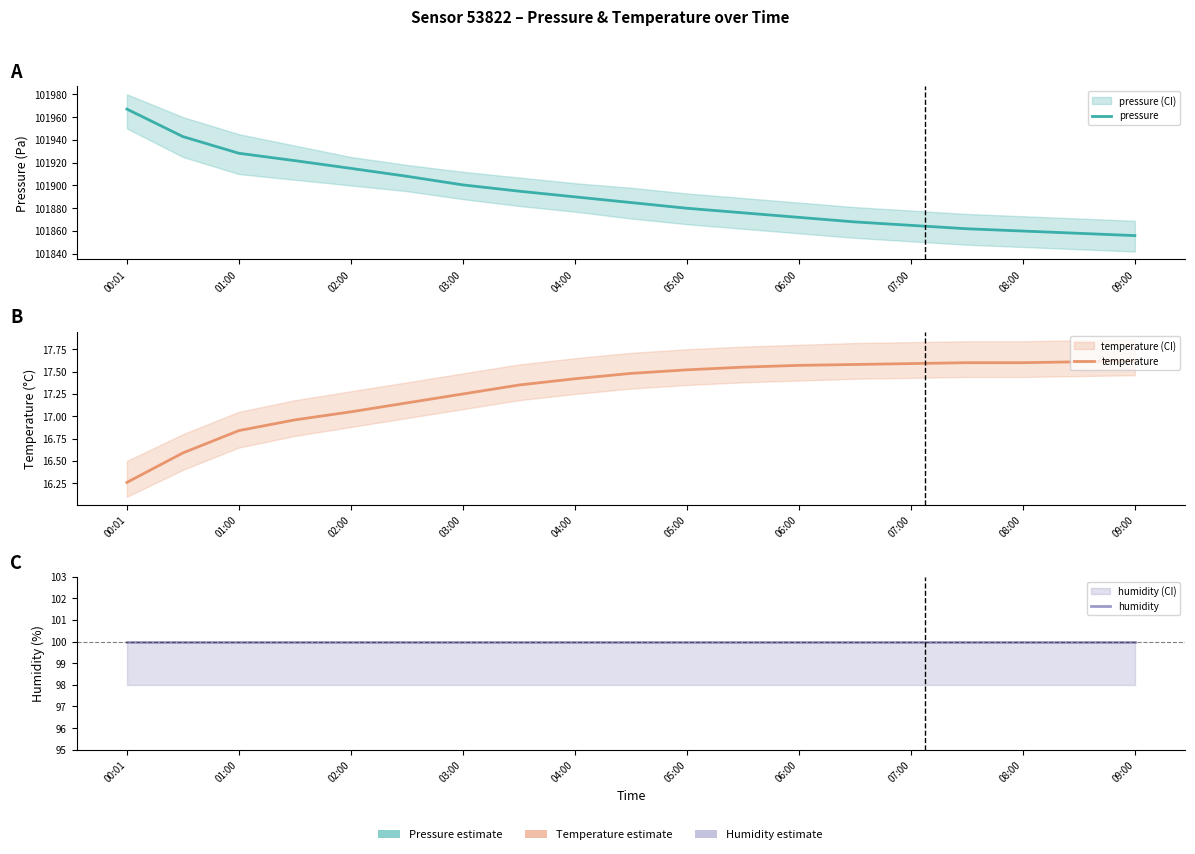

Is the value of temperature at 01:00 greater than the value of pressure at 04:00?

No